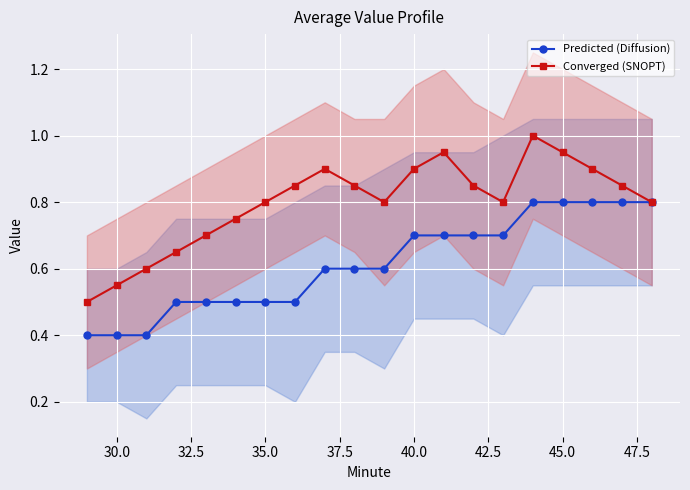

How many lines are shown in the chart?

2